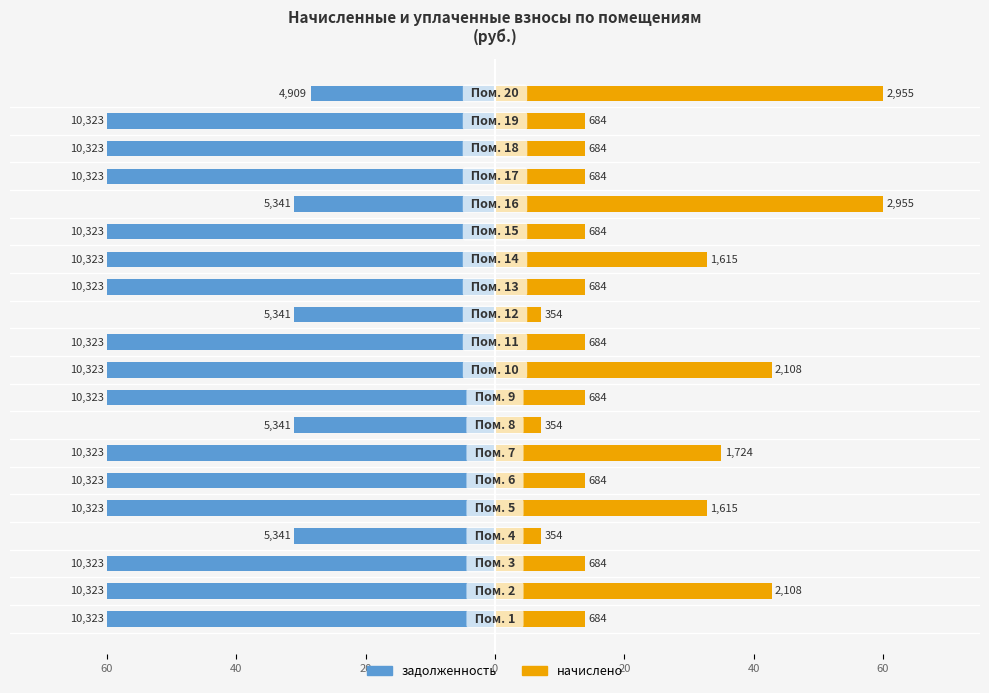

Which label corresponds to the largest value in the chart?

15